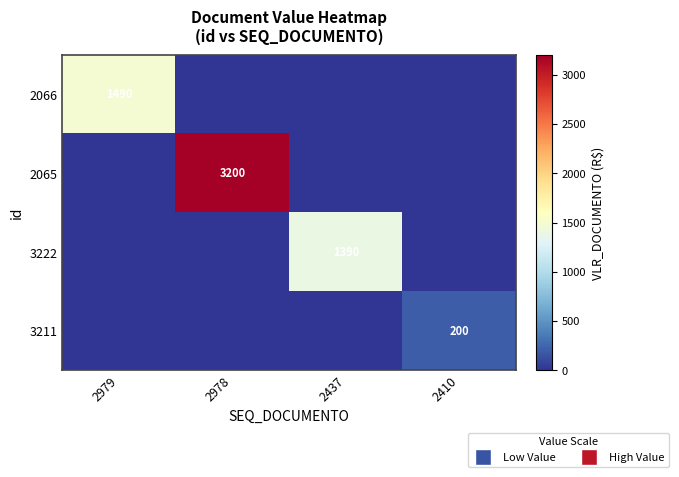

What is the maximum value shown in the chart?

3200